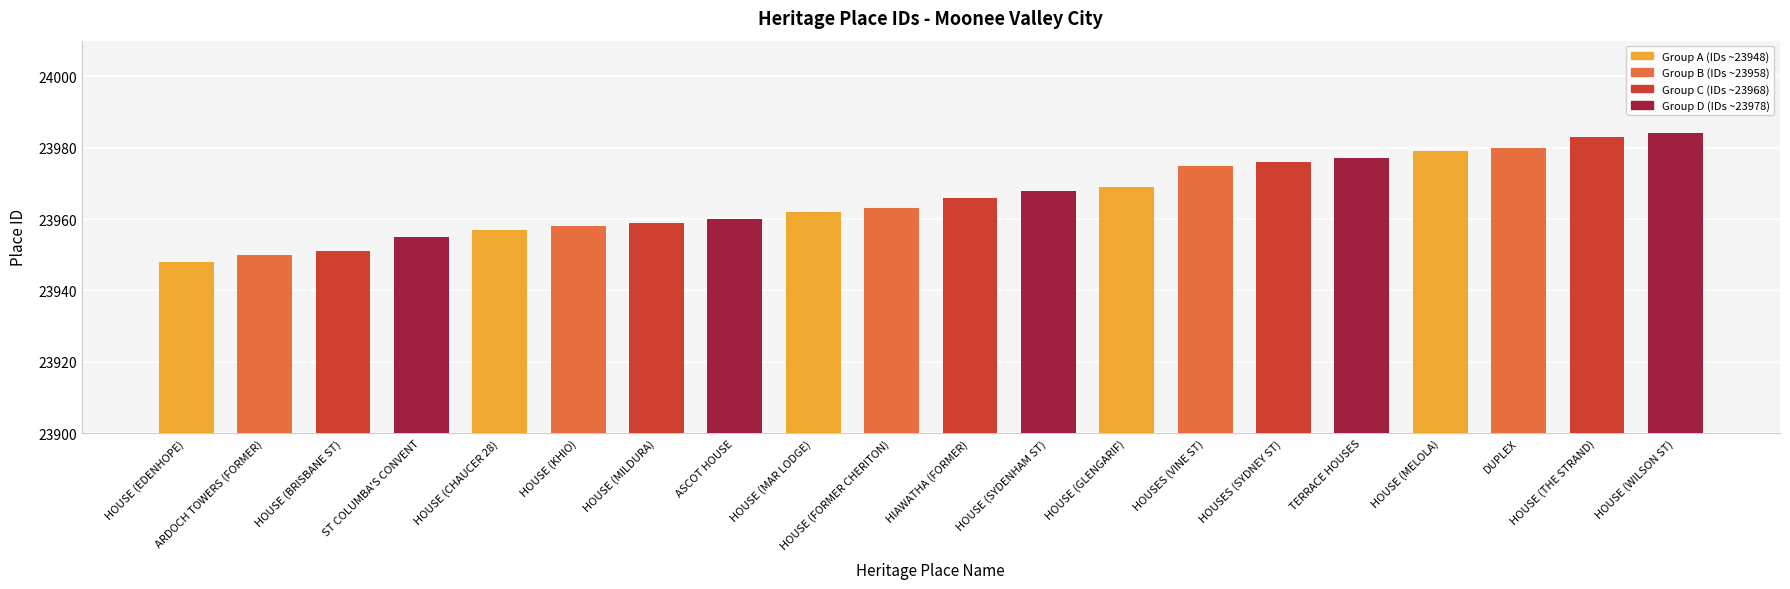

Rank the categories by value from lowest to highest.

HOUSE (EDENHOPE), ARDOCH TOWERS (FORMER), HOUSE (BRISBANE ST), ST COLUMBA'S CONVENT, HOUSE (CHAUCER 28), HOUSE (KHIO), HOUSE (MILDURA), ASCOT HOUSE, HOUSE (MAR LODGE), HOUSE (FORMER CHERITON), HIAWATHA (FORMER), HOUSE (SYDENHAM ST), HOUSE (GLENGARIF), HOUSES (VINE ST), HOUSES (SYDNEY ST), TERRACE HOUSES, HOUSE (MELOLA), DUPLEX, HOUSE (THE STRAND), HOUSE (WILSON ST)